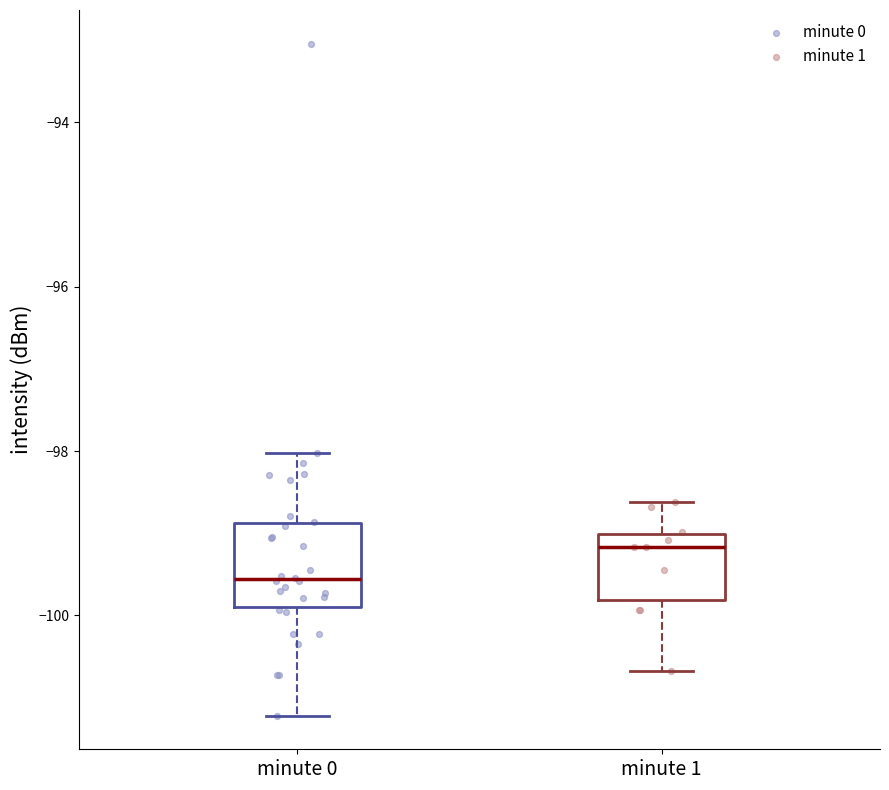

Which box has the highest median line?

minute 1